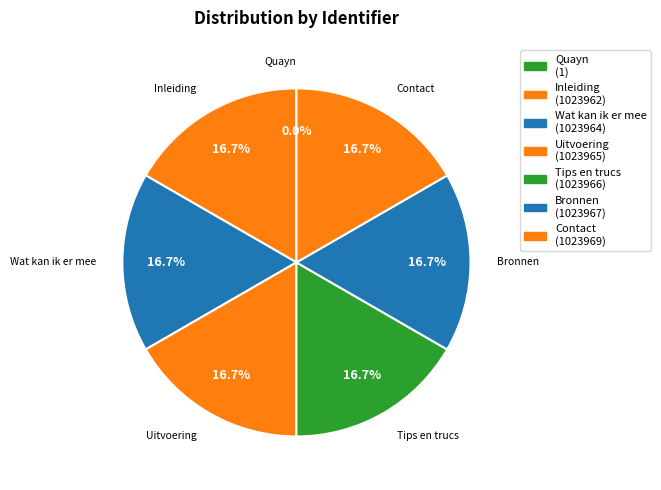

How much of the chart is everything except Wat kan ik er mee?

83.3%